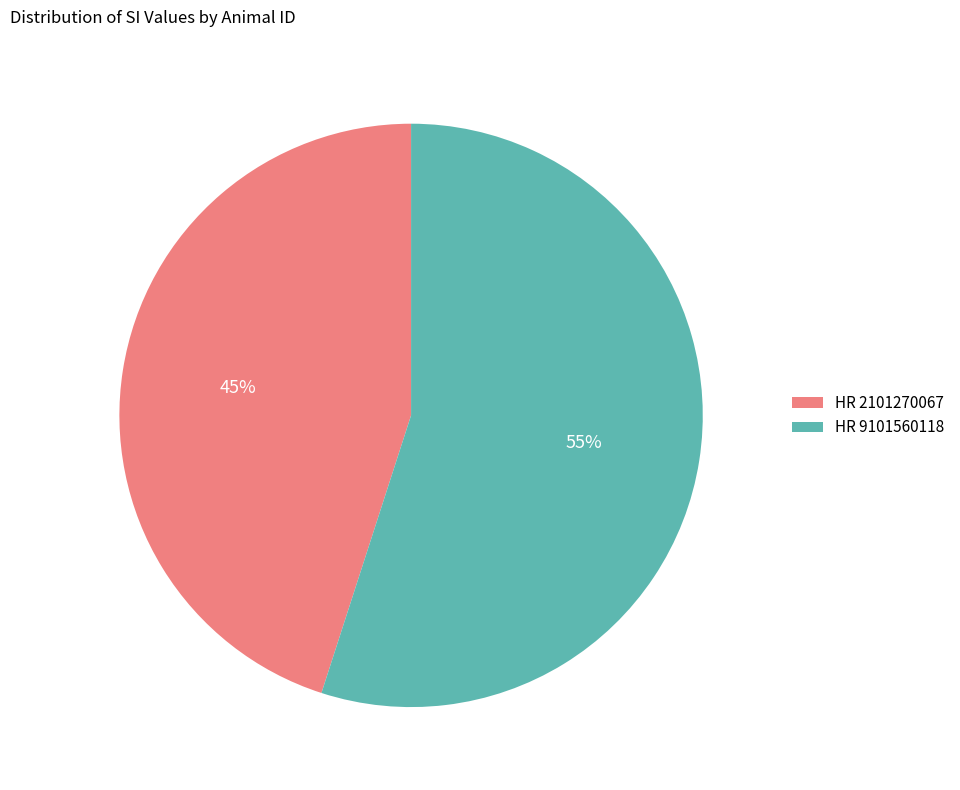

To the nearest percent, what is the difference between the HR 9101560118 and HR 2101270067 slice percentages?

10%